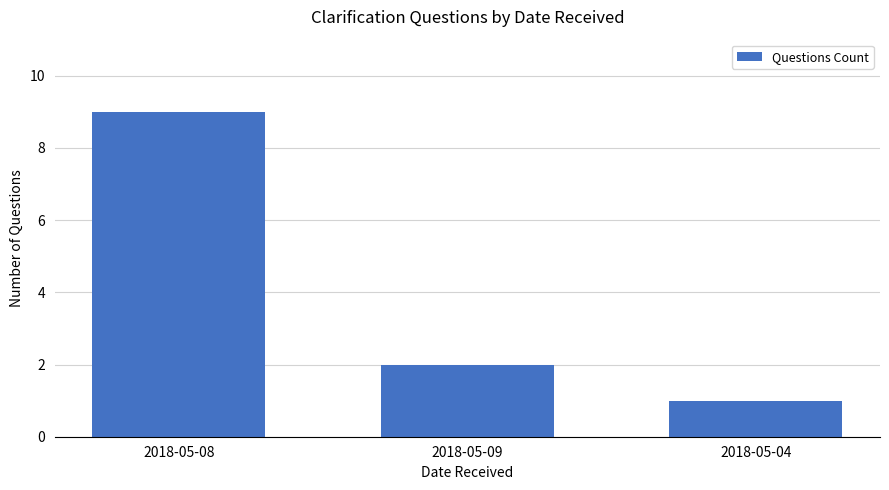

Reading left to right, extract all data points from this chart.

9	2	1